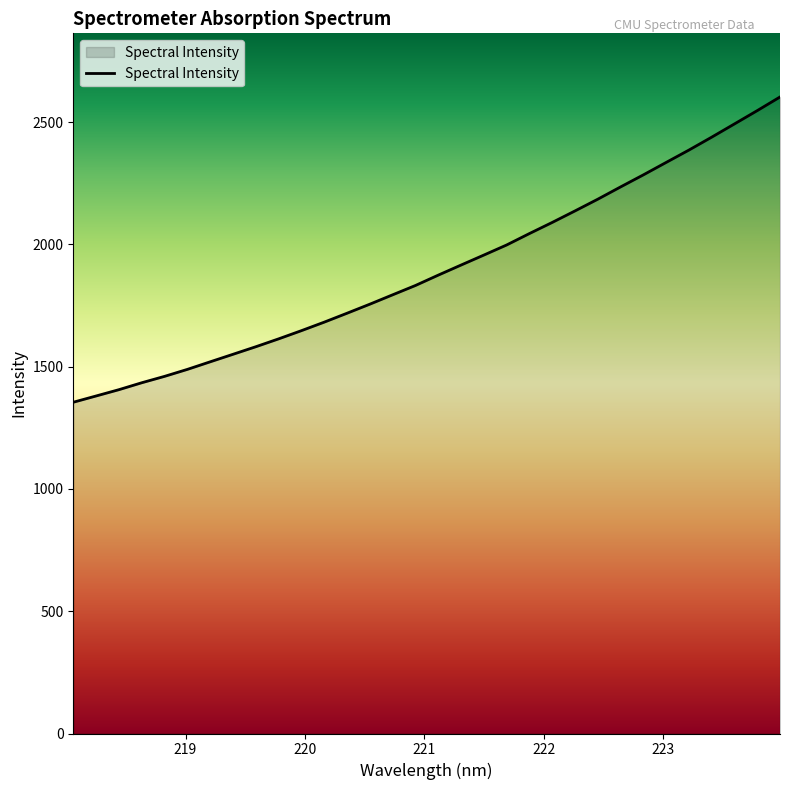

What is the difference between the maximum and minimum values?

1248.4